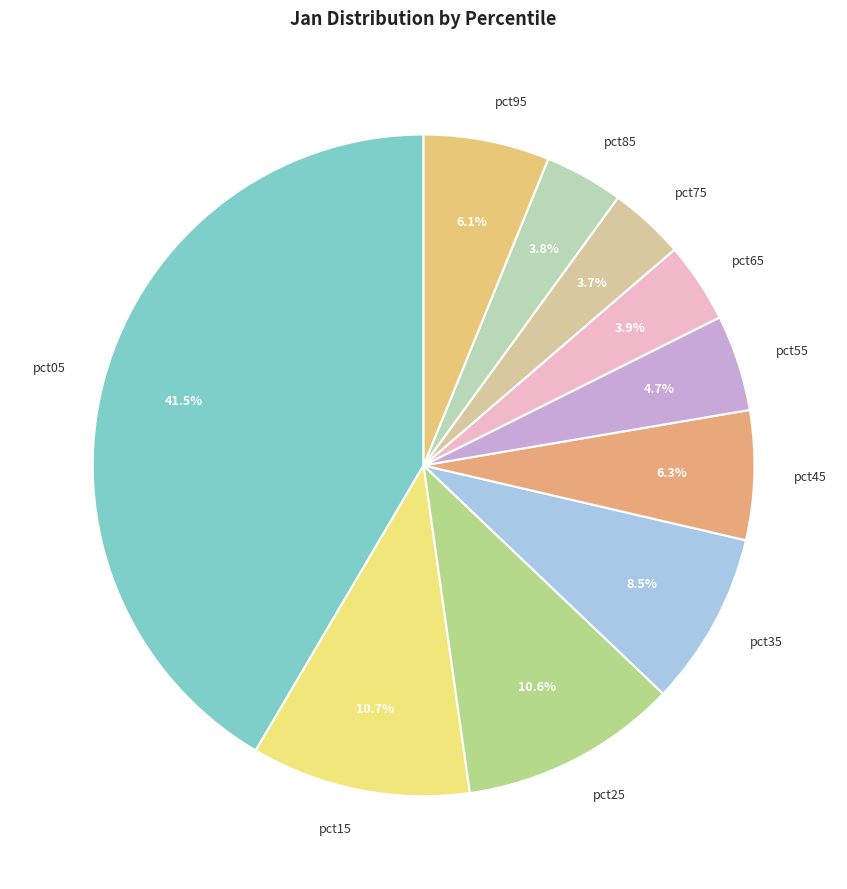

To the nearest percent, what percentage of the pie is pct15?

11%